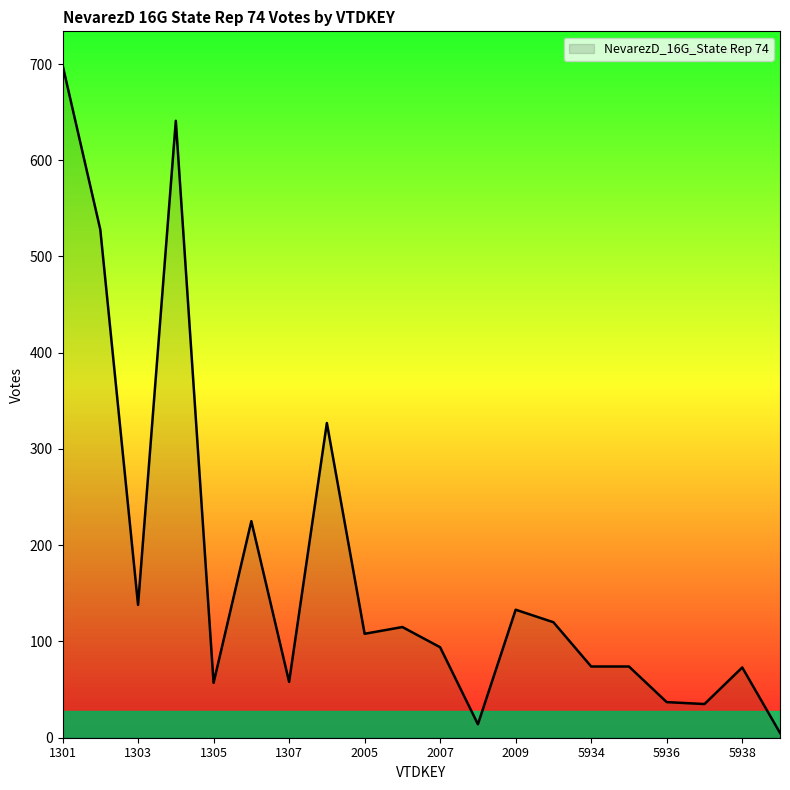

What is the greatest value displayed?

699